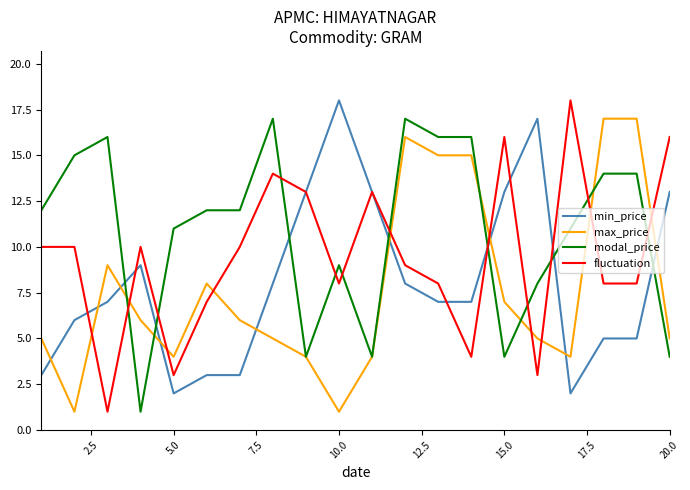

Which series has the largest total across all categories?

modal_price